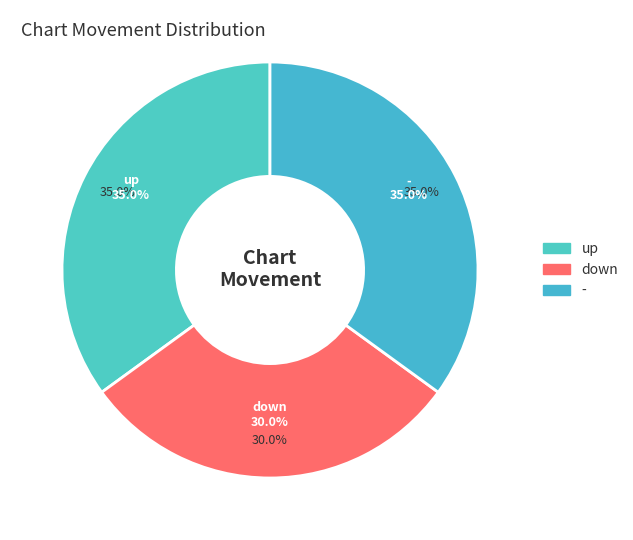

Count the number of slices in the pie.

3